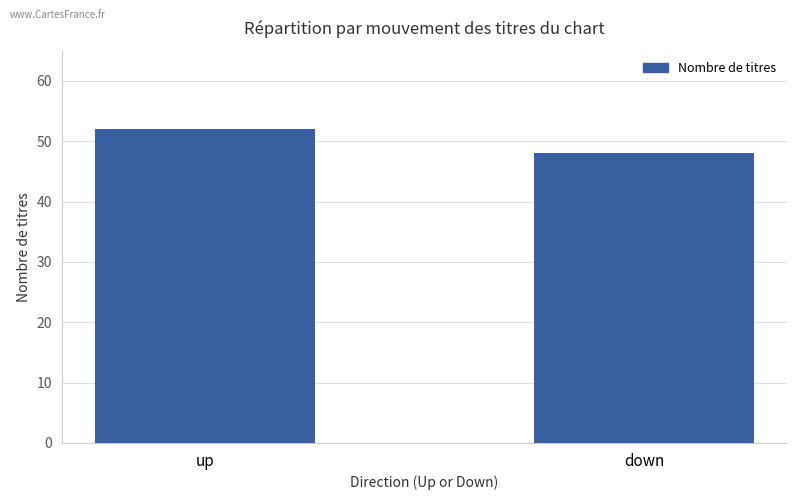

Does the chart contain any negative values?

No